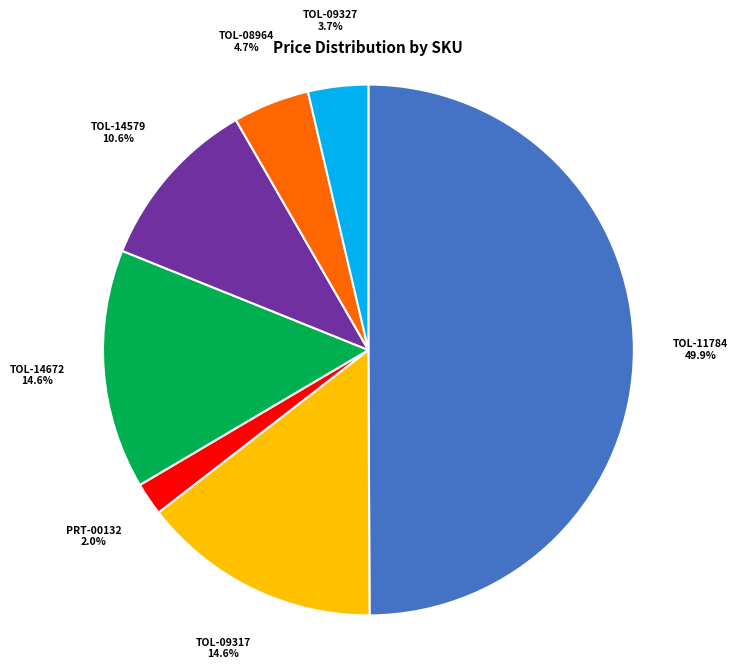

The TOL-09317 slice represents 6% of the pie. True or false?

False